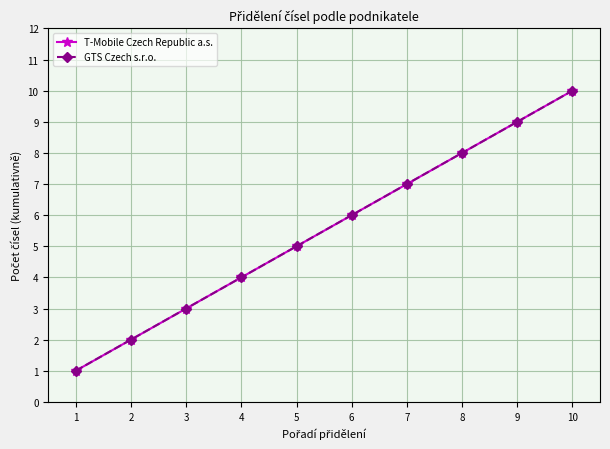

Between 2 and 4, which series saw the biggest shift?

T-Mobile Czech Republic a.s.